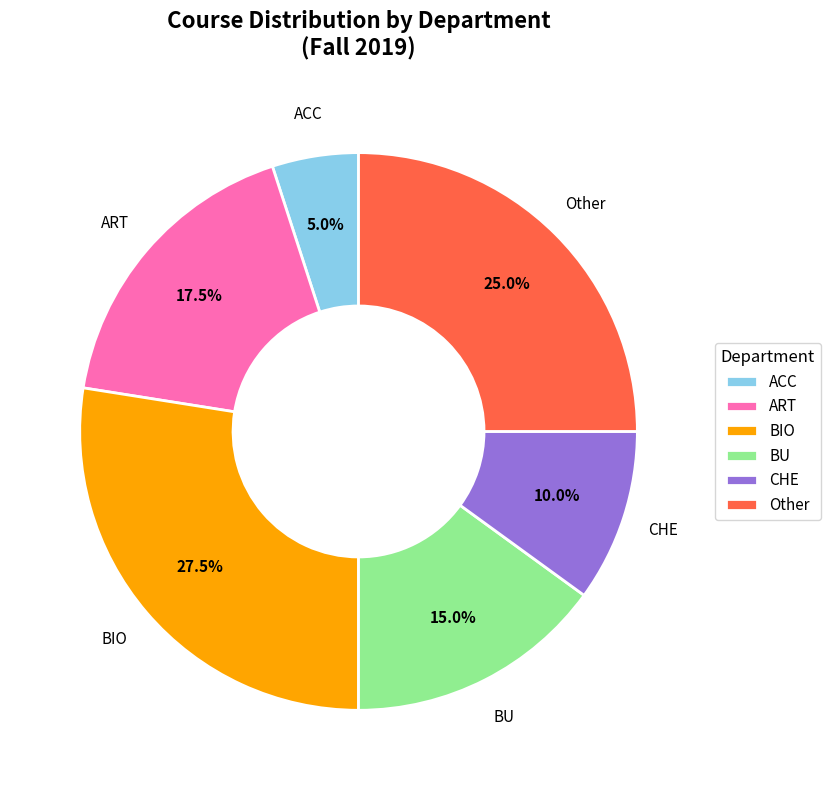

Which category has the smallest portion of the pie?

ACC